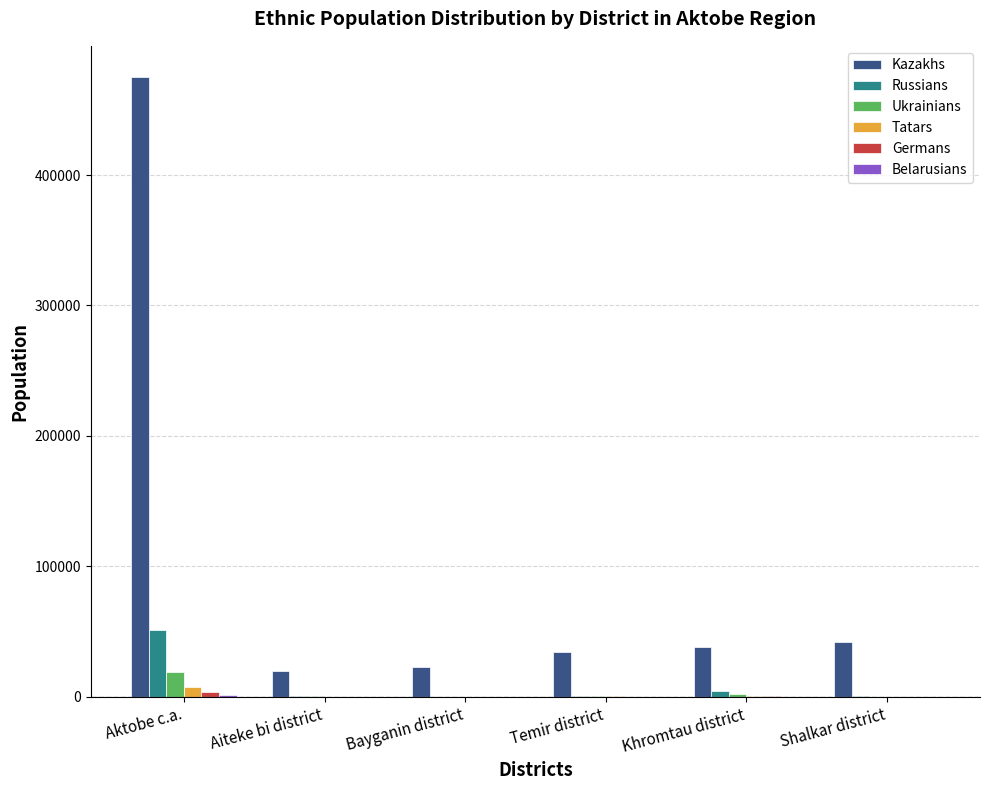

What is the total value across all series at Khromtau district?

45703